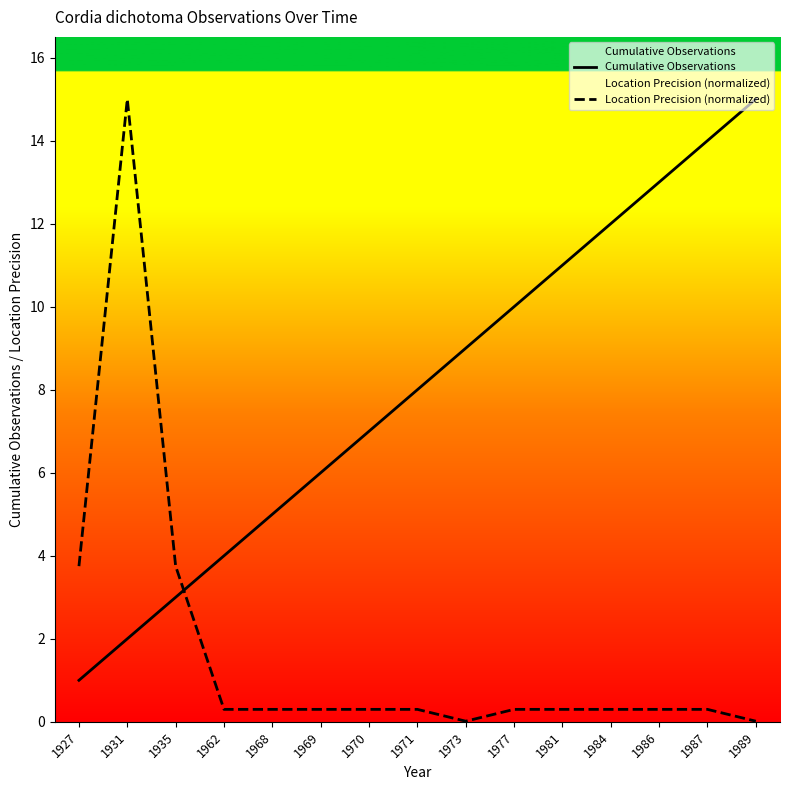

The value of Location Precision (normalized) at 1971 is 0.5. True or false?

False